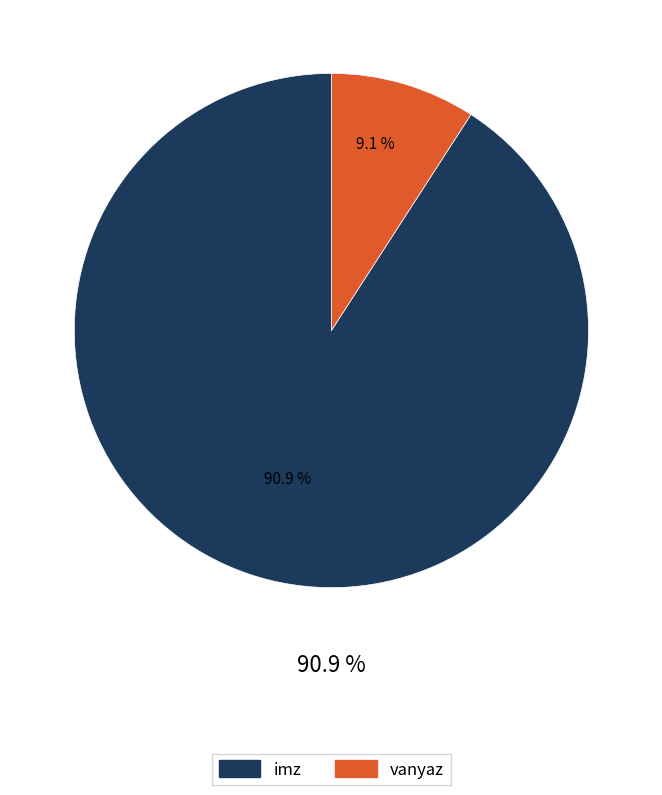

Rank the categories by value from highest to lowest.

imz, vanyaz